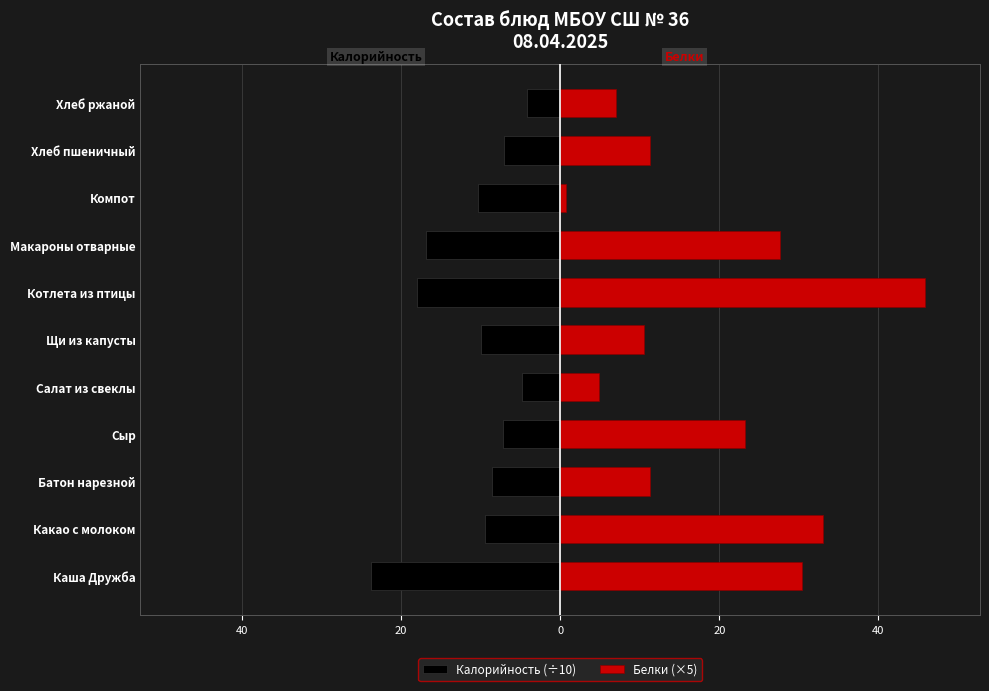

Is it true that Калорийность (÷10) equals -16.8 at Макароны отварные?

True